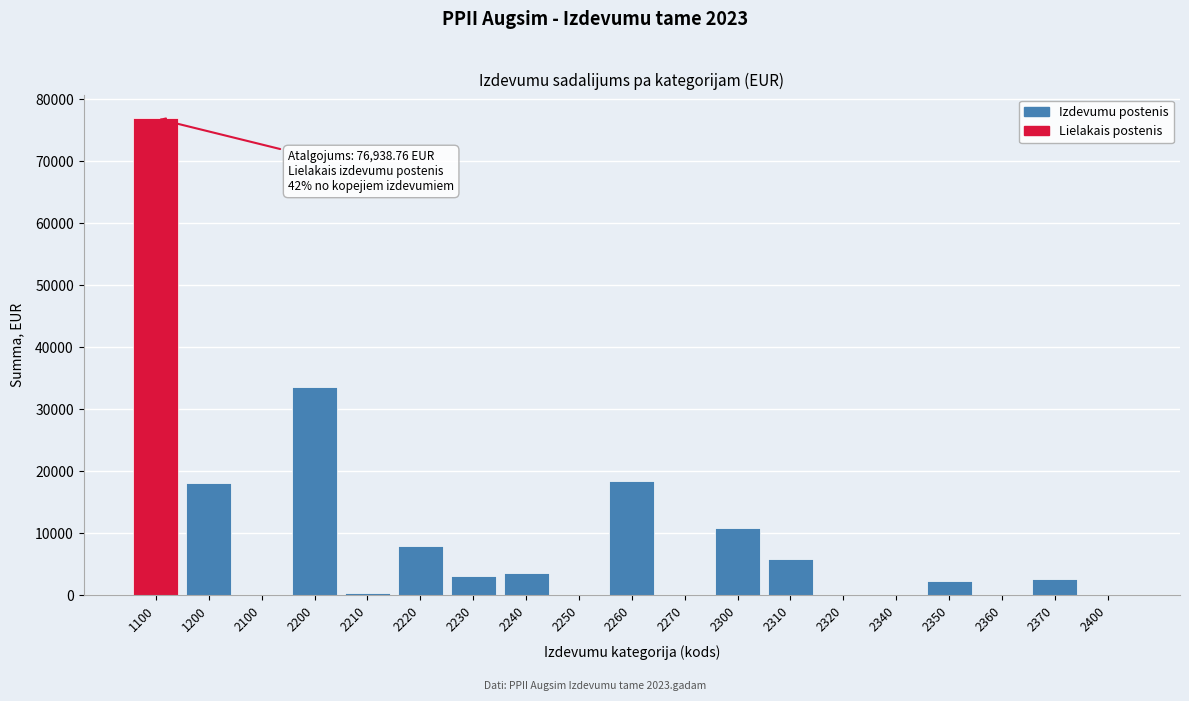

What is the greatest value displayed?

76938.8